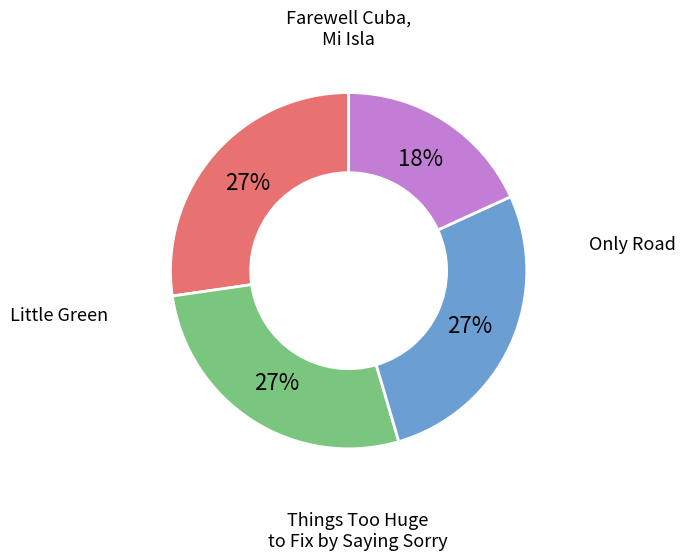

How many slices are in this pie chart?

4